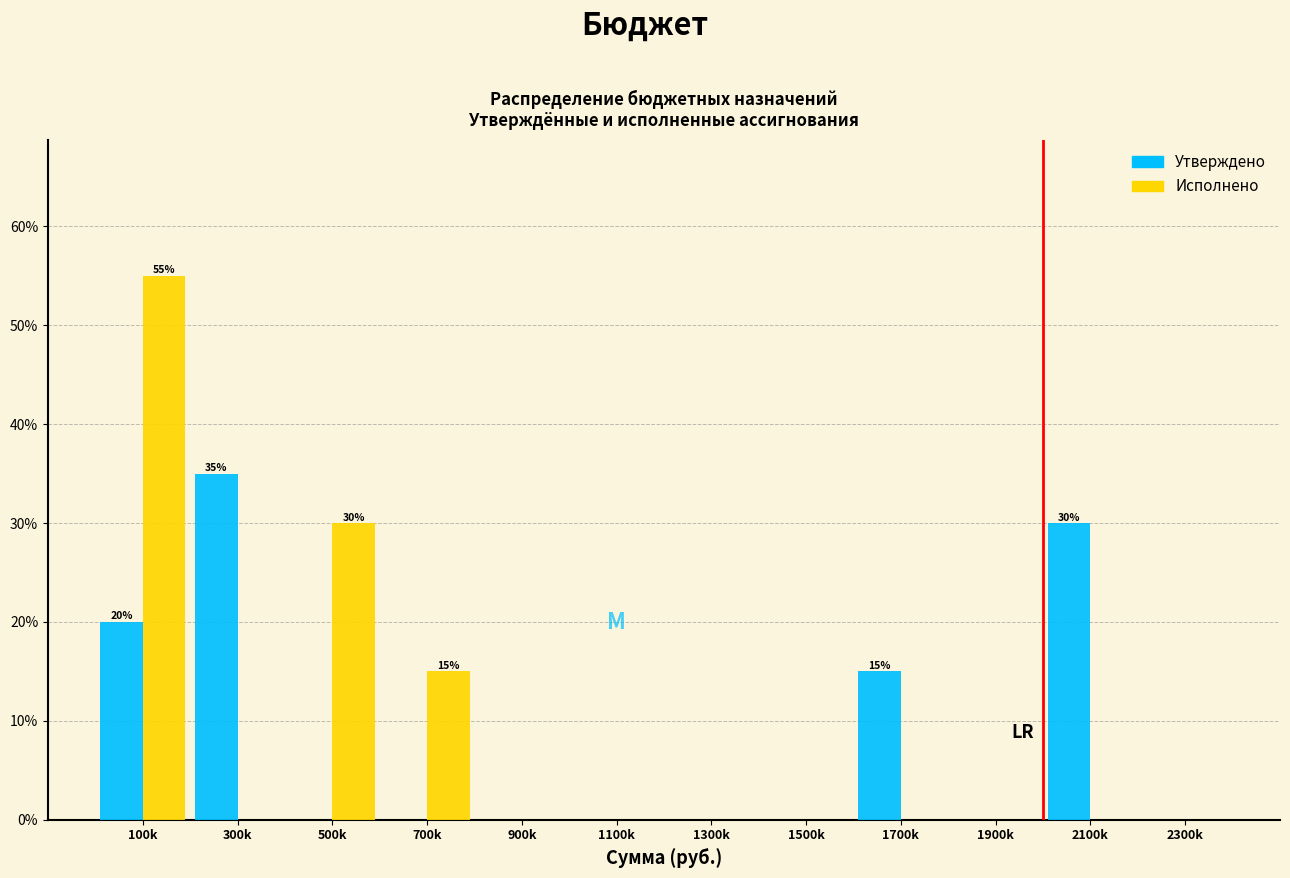

Reading left to right, transcribe all the data shown in this chart.

Утверждено: 100k=20.0	300k=35.0	500k=0.0	700k=0.0	900k=0.0	1100k=0.0	1300k=0.0	1500k=0.0	1700k=15.0	1900k=0.0	2100k=30.0	2300k=0.0
Исполнено: 100k=55.0	300k=0.0	500k=30.0	700k=15.0	900k=0.0	1100k=0.0	1300k=0.0	1500k=0.0	1700k=0.0	1900k=0.0	2100k=0.0	2300k=0.0